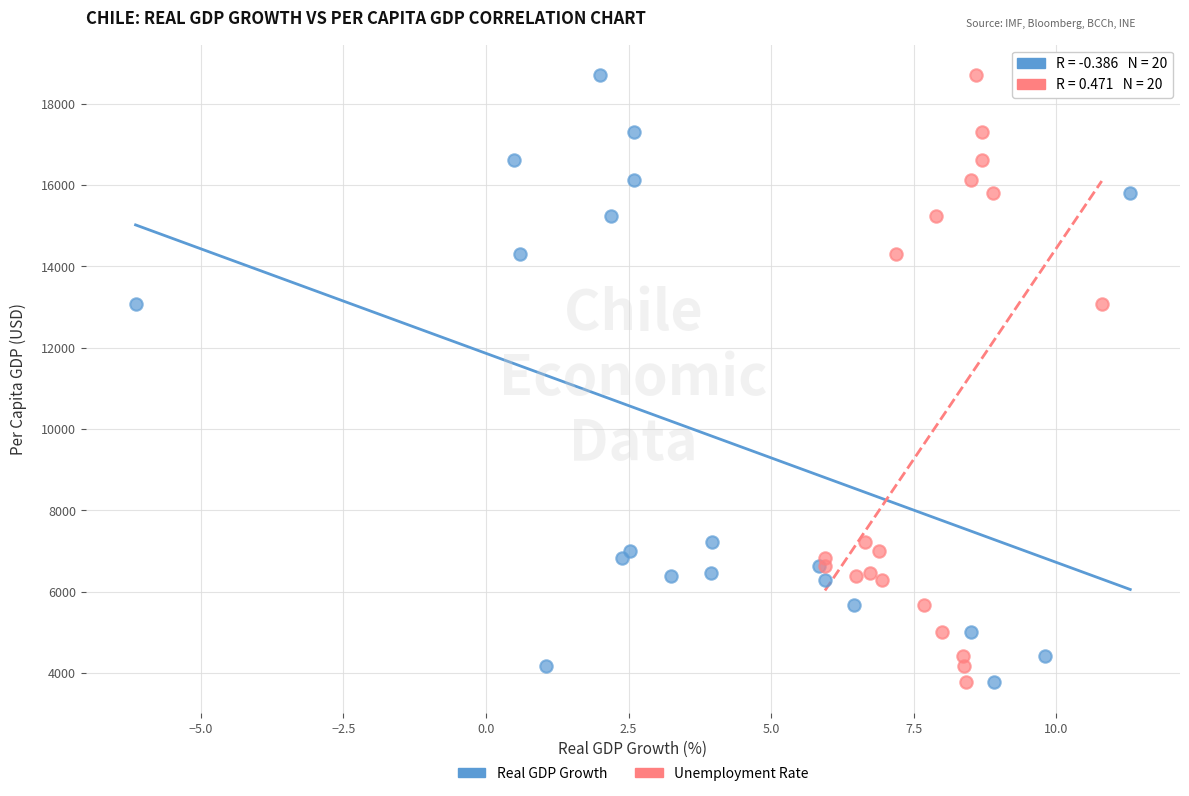

What are all the series names shown in the legend?

Real GDP Growth, Unemployment Rate